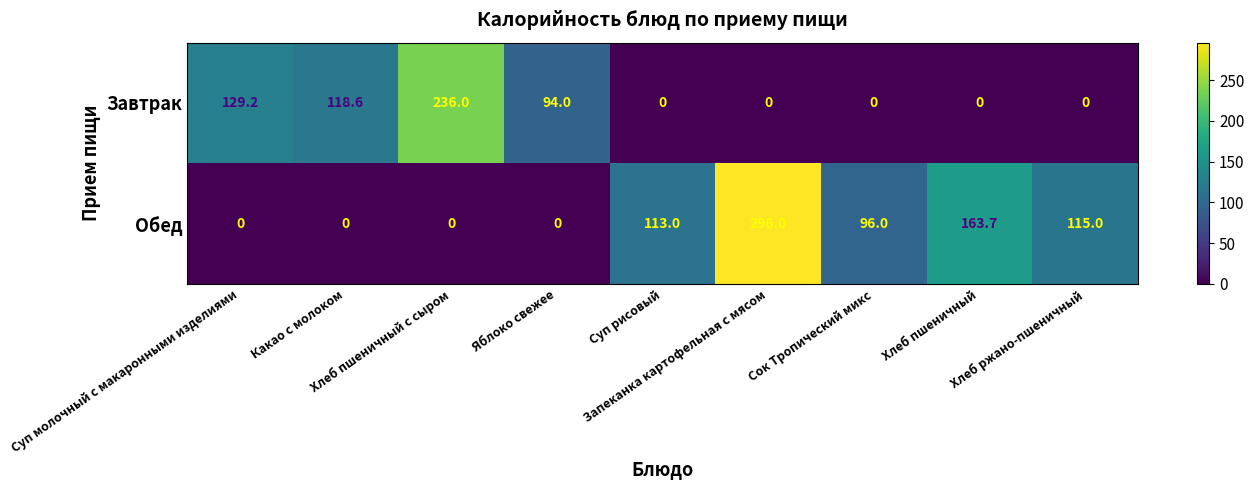

Which series has the widest spread of values?

Обед